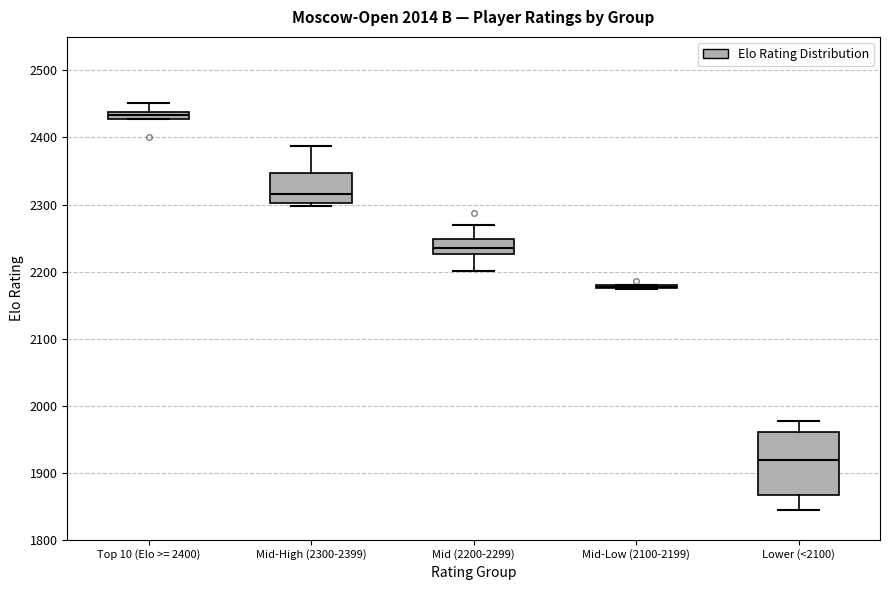

Comparing the boxes themselves (not the whiskers), which one is the tallest?

Lower (<2100)